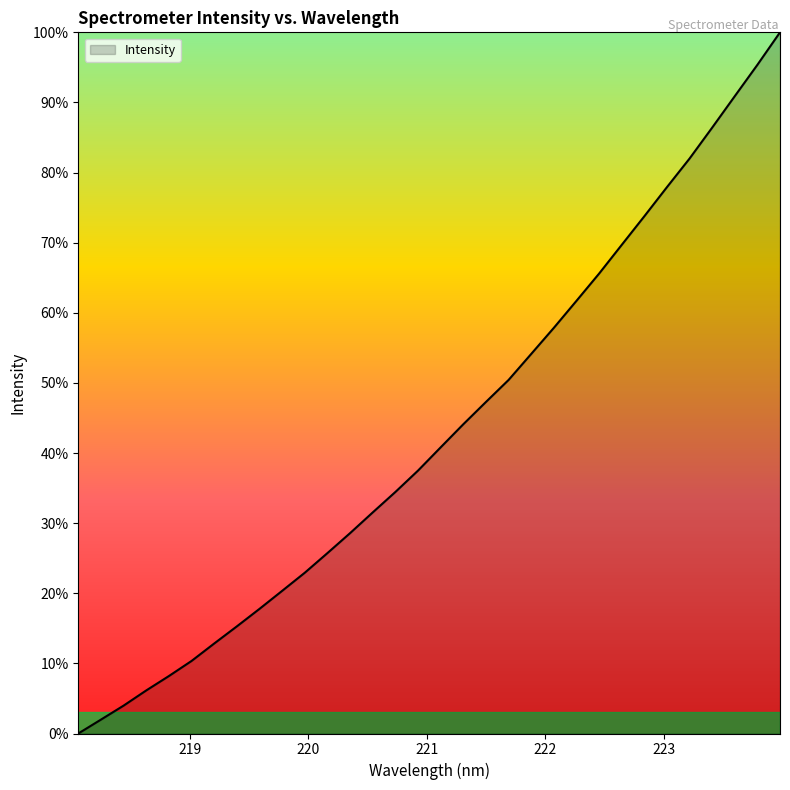

What is the sum of all values?

1375.6